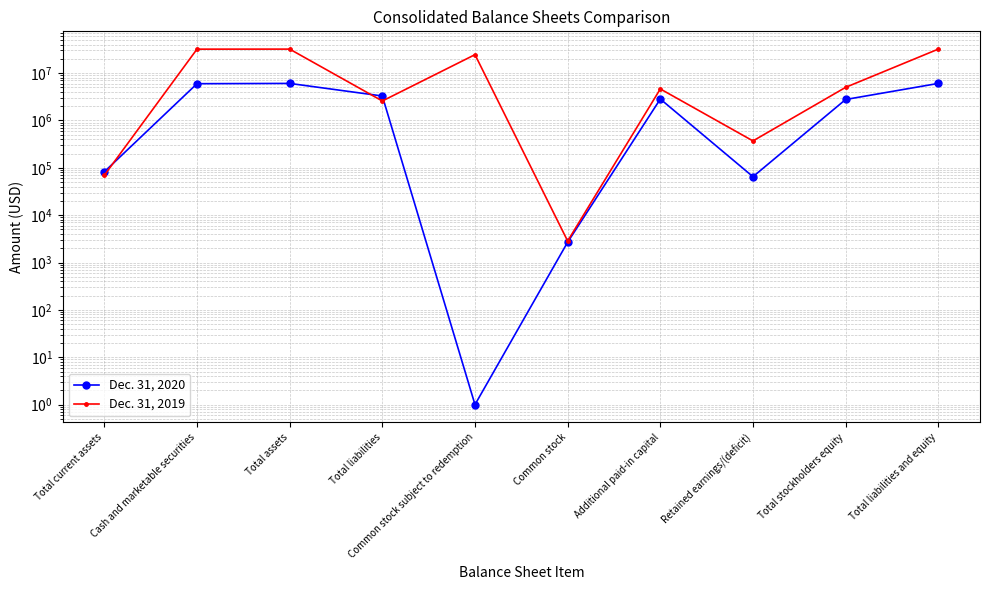

At which category is the sum across all series the highest?

Total assets